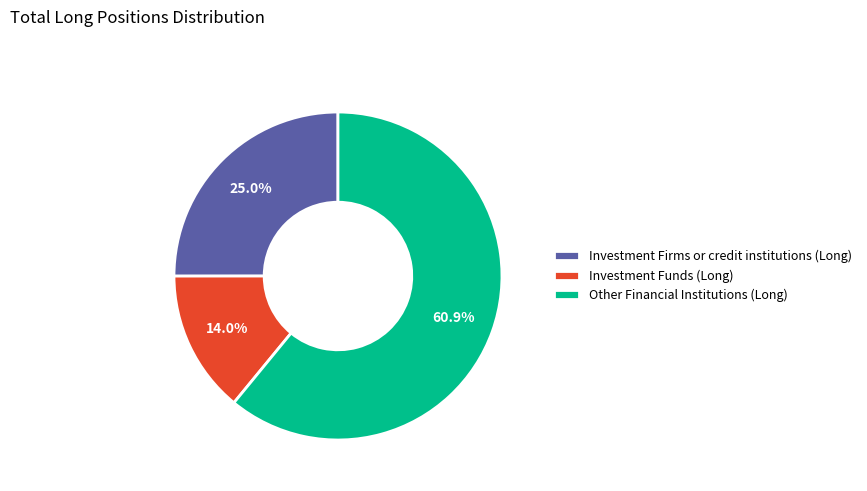

To the nearest percent, what is the difference between the largest and smallest slice percentages?

47%